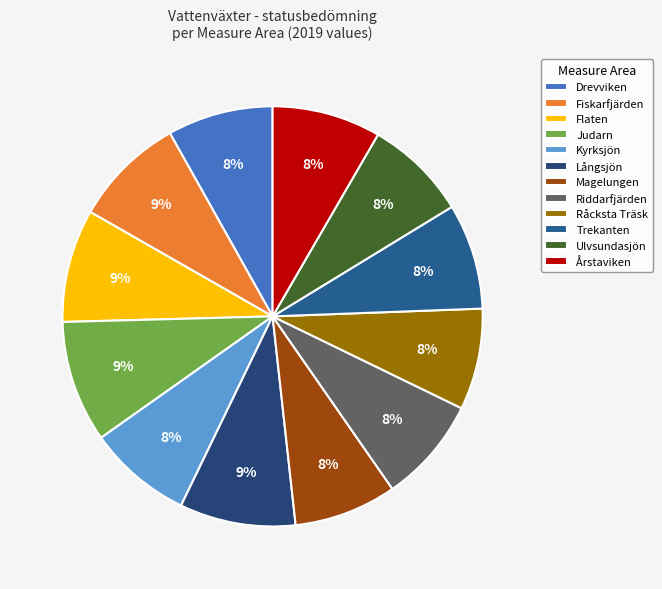

How many slices are in this pie chart?

12